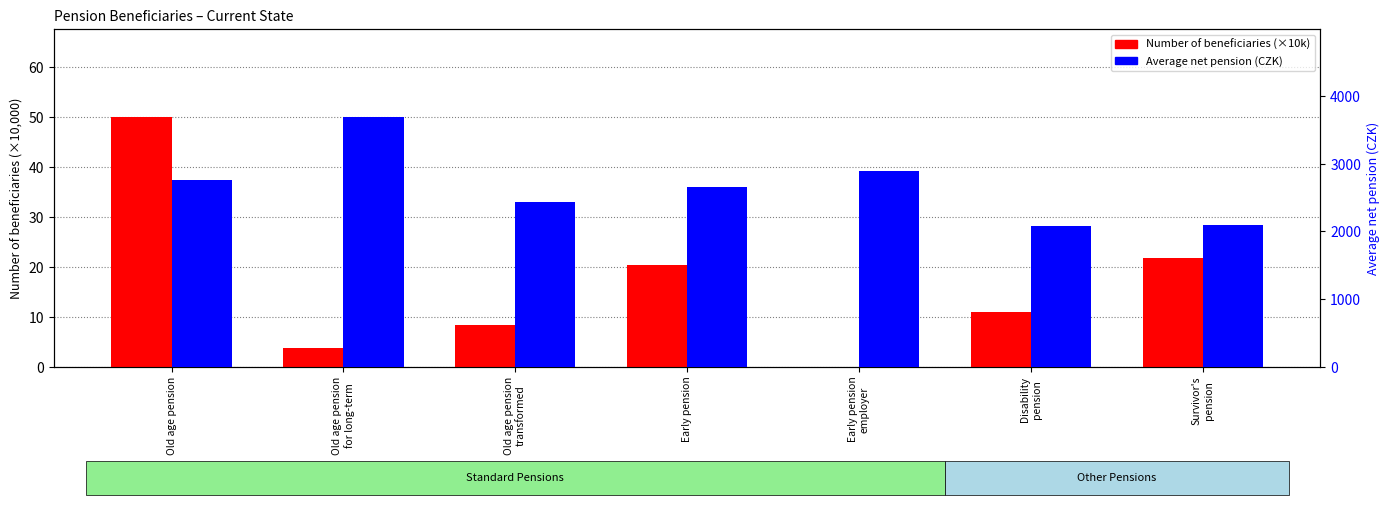

Between Old age pension and Old age pension
transformed, which series saw the biggest shift?

Average net pension